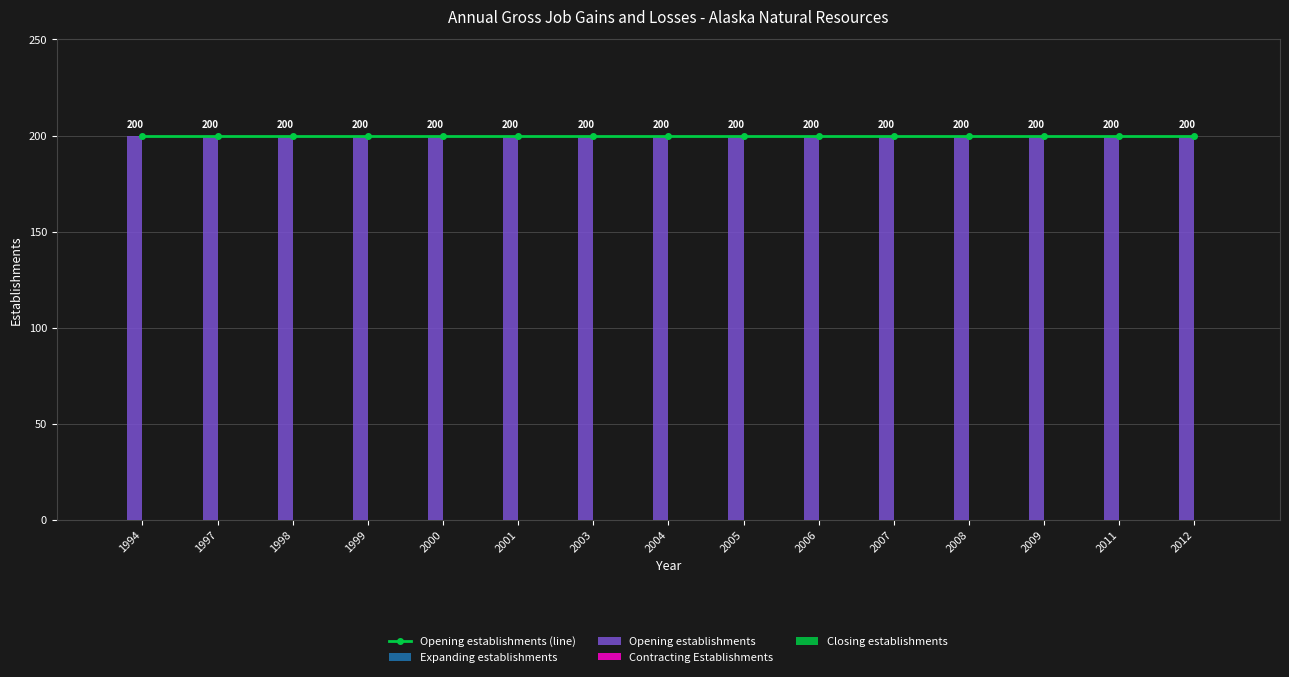

What are all the series names shown in the legend?

Opening establishments (line), Expanding establishments, Opening establishments, Contracting Establishments, Closing establishments